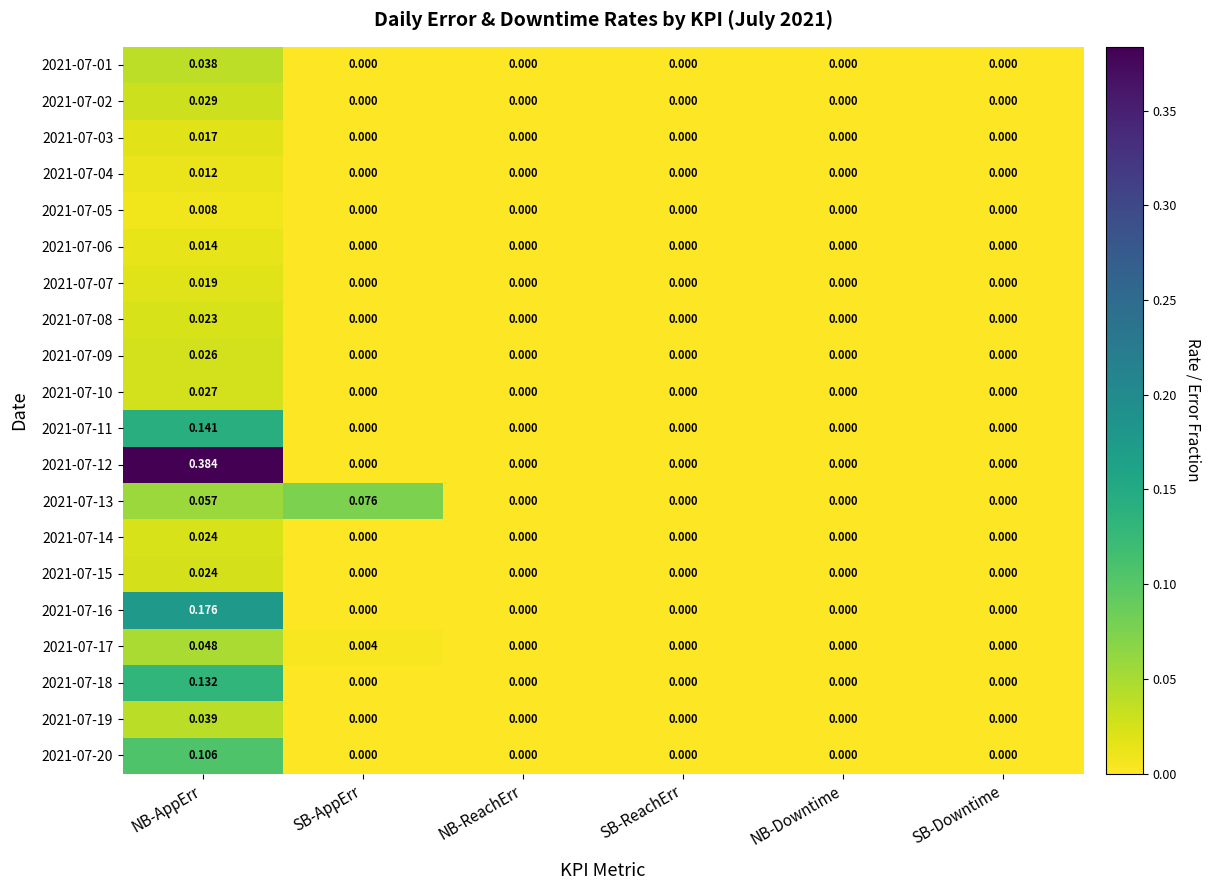

At which label does 2021-07-20 reach its peak?

NB-AppErr